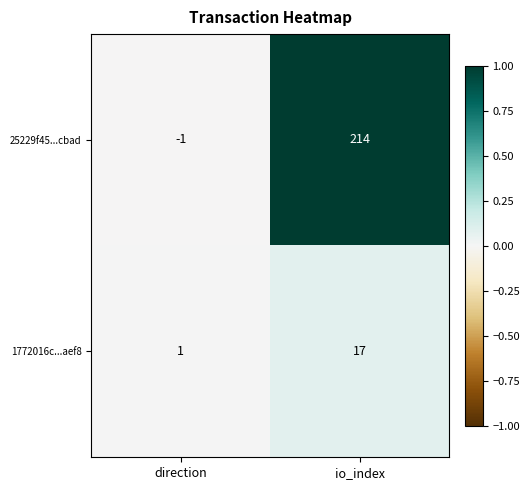

What is the difference between the 25229f45...cbad values at io_index and direction?

215